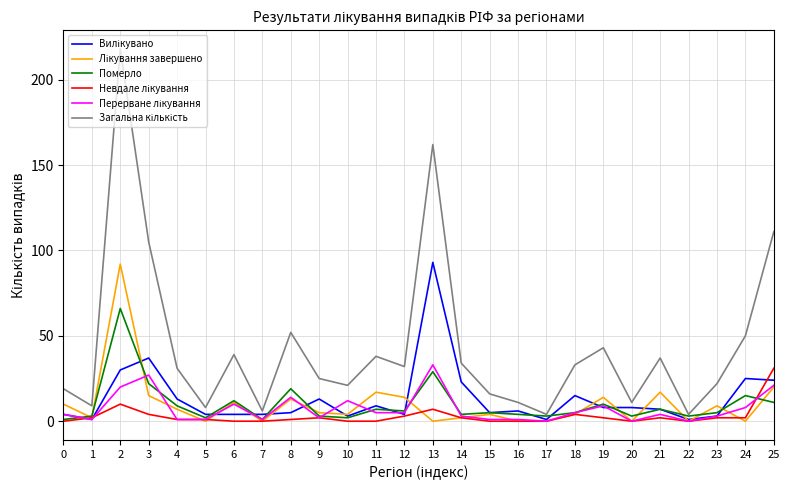

What is the greatest value displayed?

218